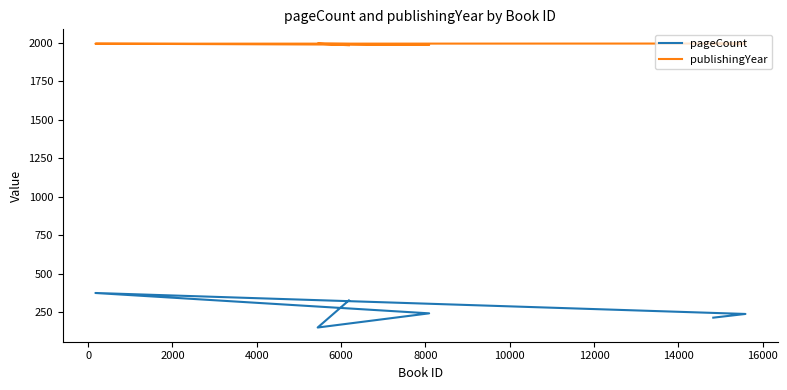

Which series has the largest range (max minus min)?

pageCount